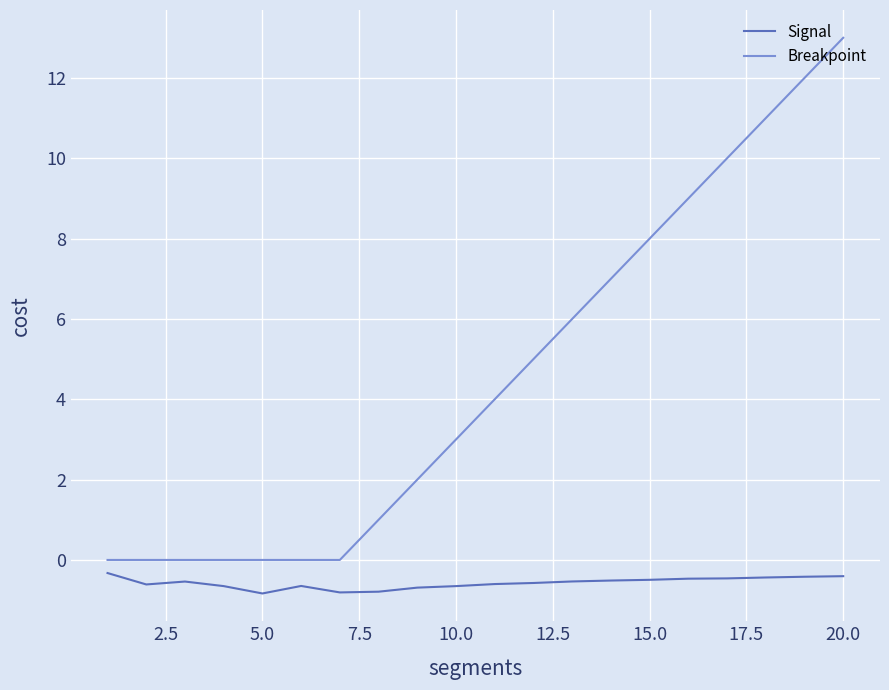

Rank the series by their maximum value, from highest to lowest.

Breakpoint, Signal